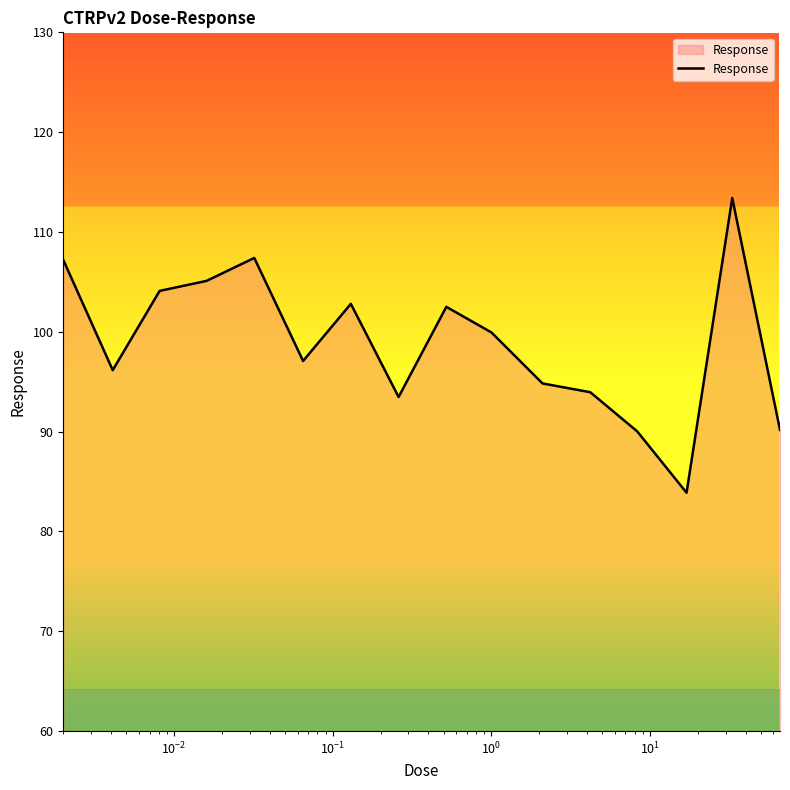

What is the greatest value displayed?

113.4